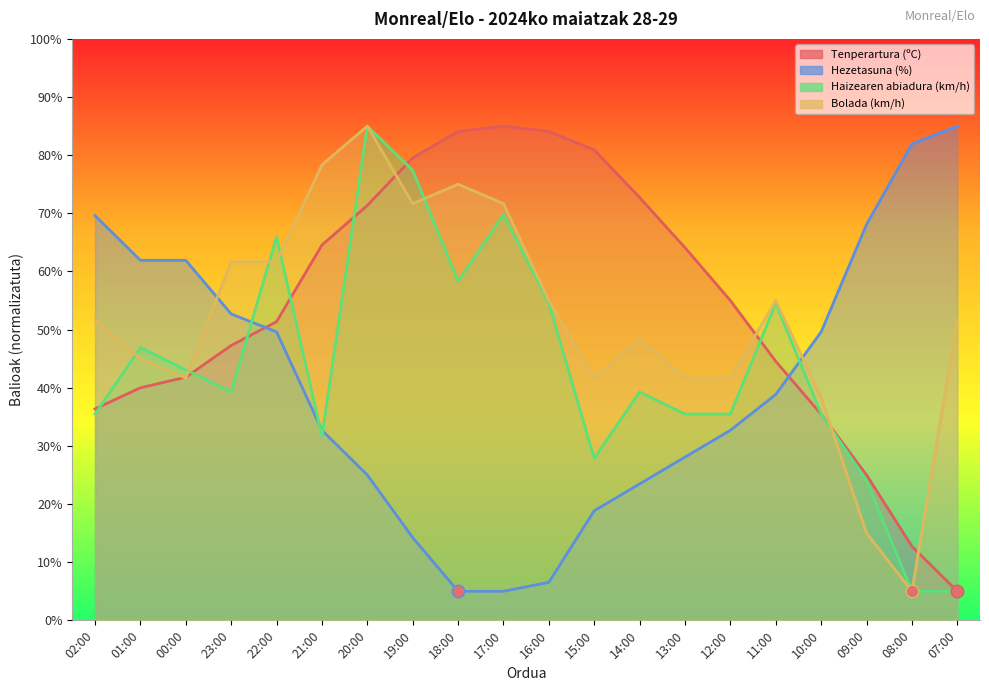

How many data points does each series have?

20